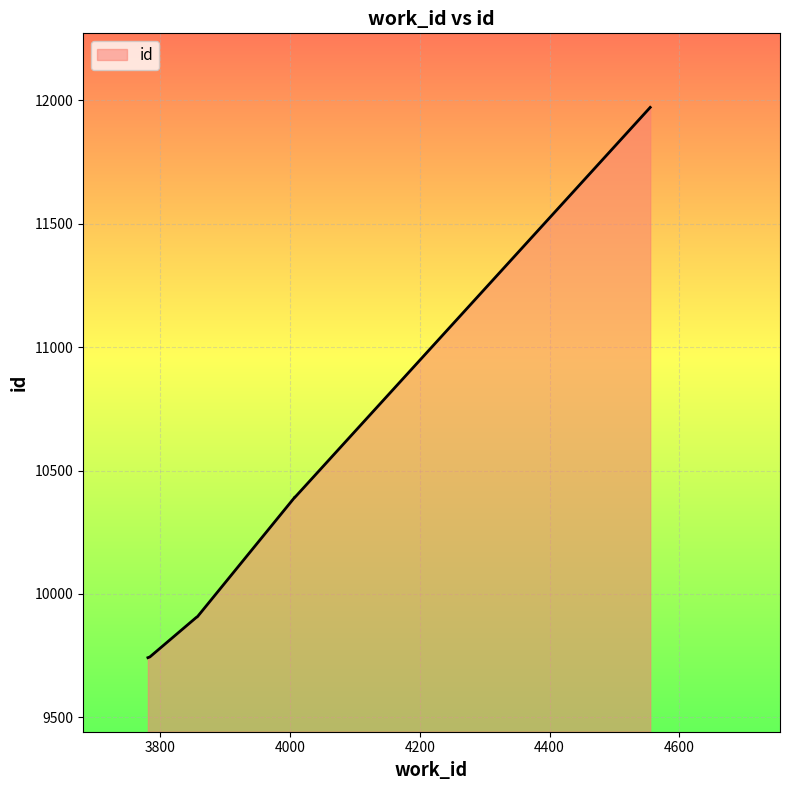

Rank the categories by value from highest to lowest.

4555, 4008, 4007, 4007, 3857, 3856, 3784, 3783, 3782, 3781